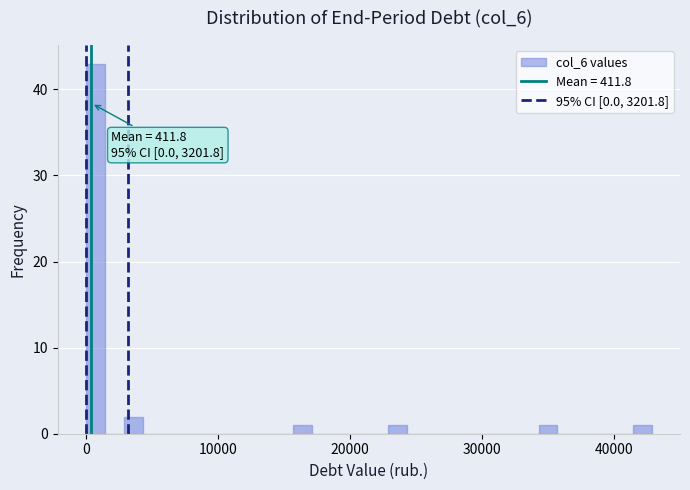

Around what value on the x-axis is the tallest bar? Give the approximate position of its centre, as read against the axis.

1000